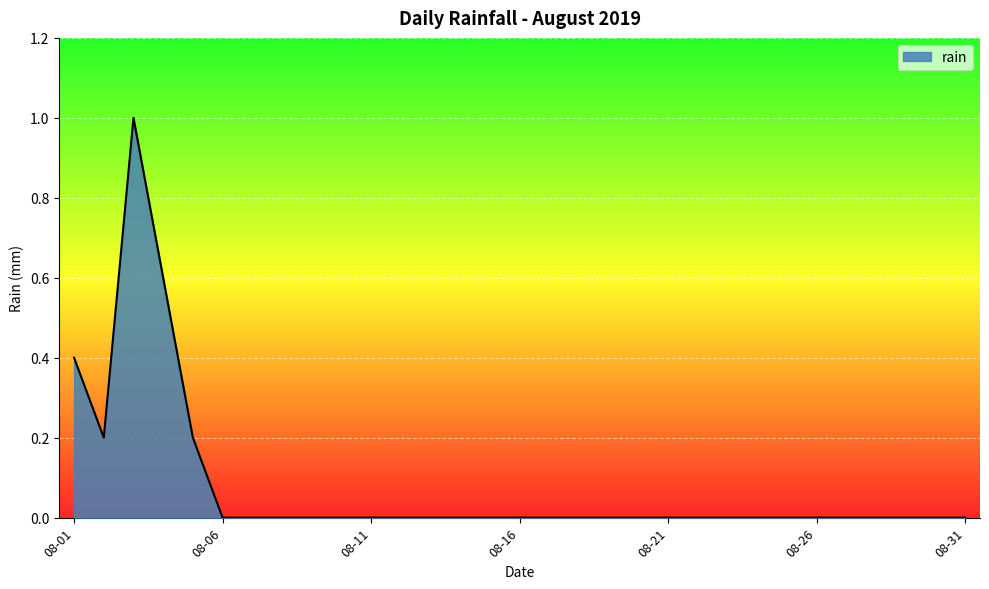

What is the greatest value displayed?

1.0